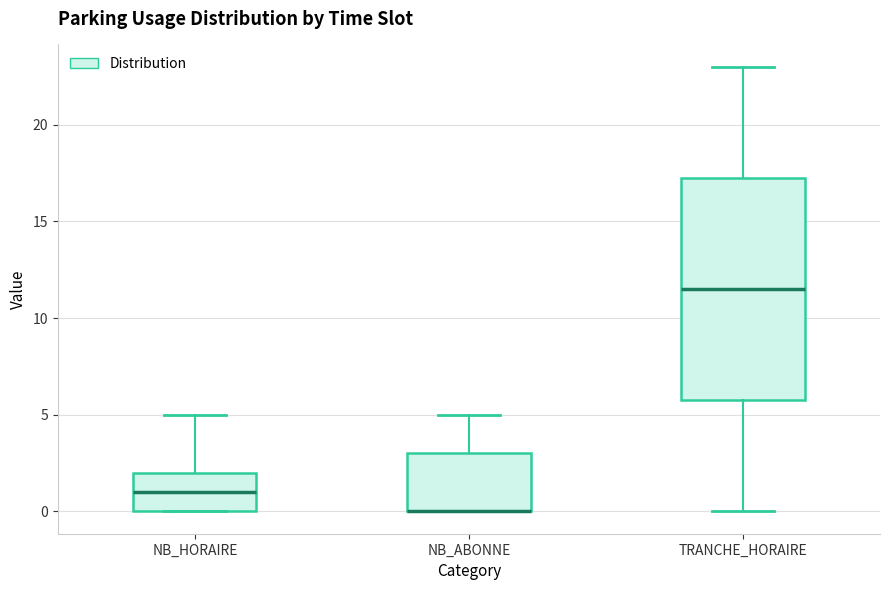

Reading left to right, read every box against the y-axis: the position of its median line, the range the box covers, and the ends of its whiskers. The values are not printed on the chart, so give them approximately, as read against the axis.

NB_HORAIRE: median 1.0, box 0.0 to 2.0, whiskers 0.0 to 5.0
NB_ABONNE: median 0.0 (drawn on the box's lower edge), box 0.0 to 3.0, whiskers 0.0 to 5.0
TRANCHE_HORAIRE: median 11.5, box 6.0 to 17.5, whiskers 0.0 to 23.0